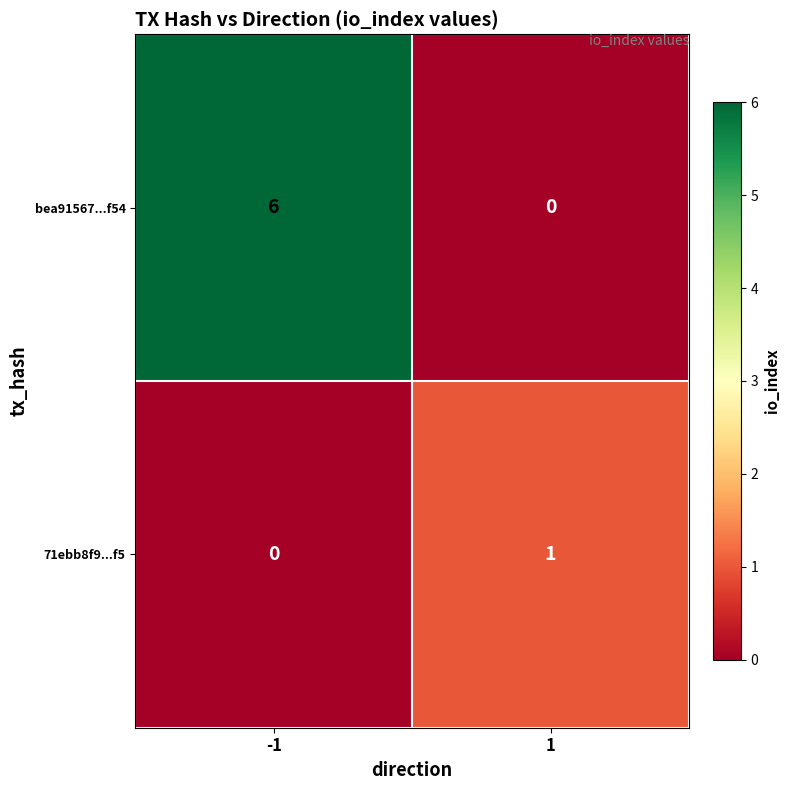

What is the average value of the bea91567...f54 series?

3